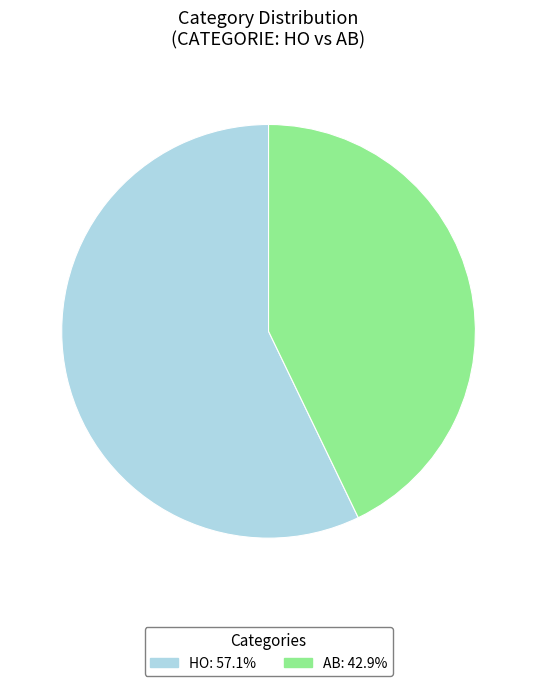

The HO slice represents 57% of the pie. True or false?

True